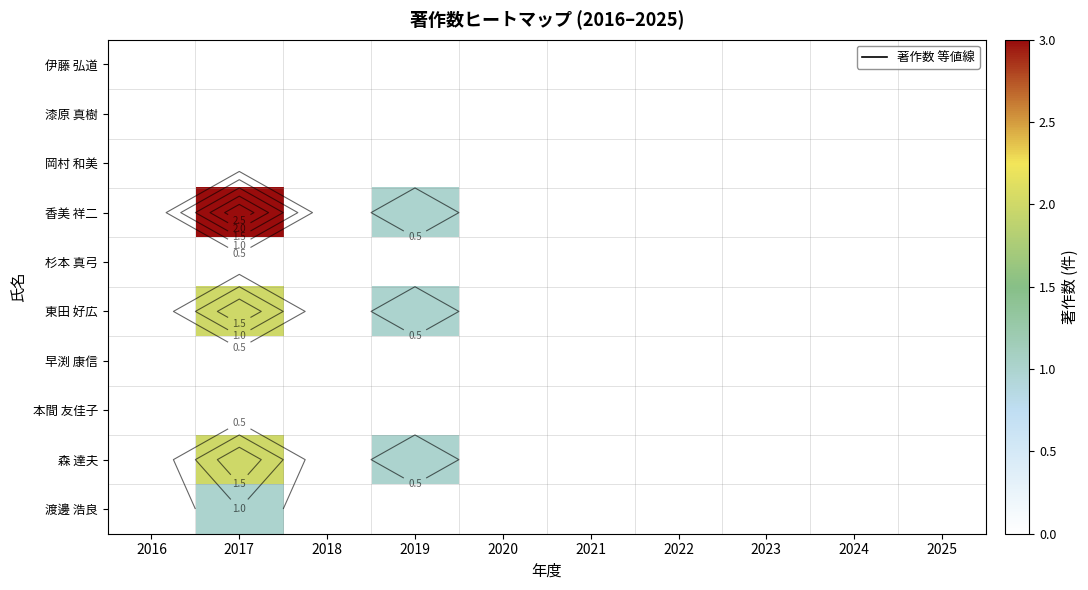

Rank the categories by 杉本 真弓 value from lowest to highest.

2016, 2017, 2018, 2019, 2020, 2021, 2022, 2023, 2024, 2025